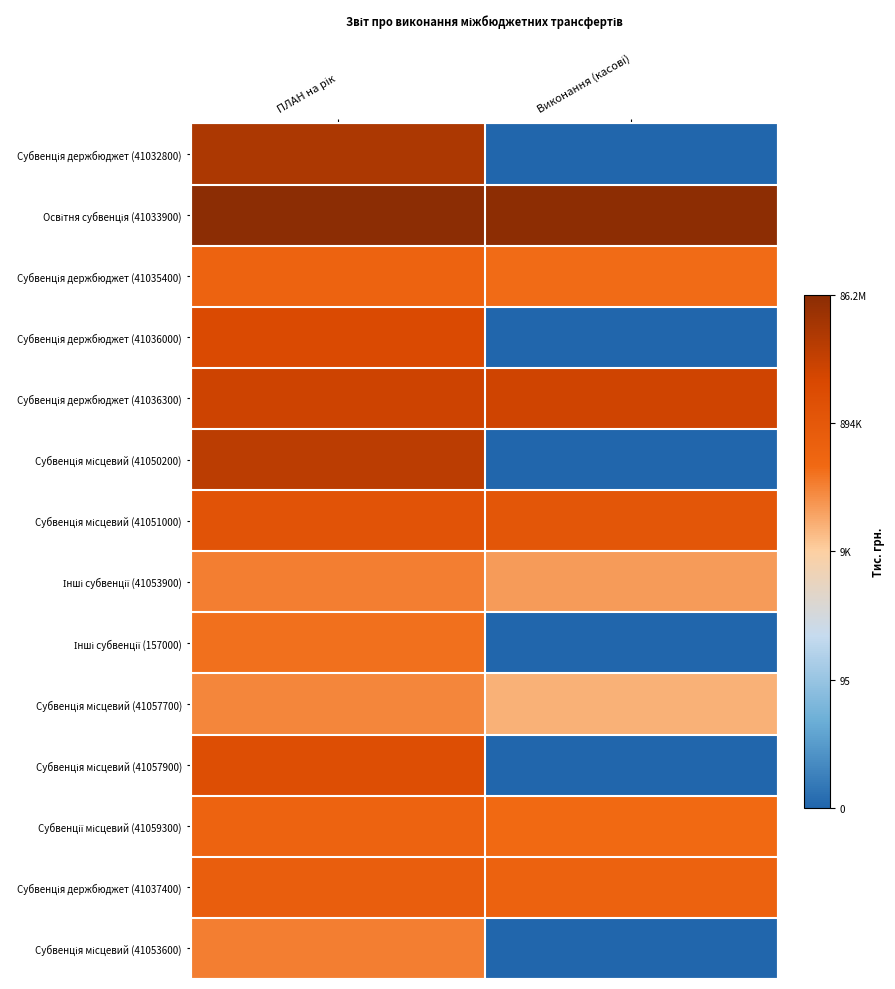

Rank the series at Виконання (касові) from highest to lowest value.

Освітня субвенція (41033900), Субвенція держбюджет (41036300), Субвенція місцевий (41051000), Субвенція держбюджет (41037400), Субвенції місцевий (41059300), Субвенція держбюджет (41035400), Інші субвенції (41053900), Субвенція місцевий (41057700), Субвенція держбюджет (41032800), Субвенція держбюджет (41036000), Субвенція місцевий (41050200), Інші субвенції (157000), Субвенція місцевий (41057900), Субвенція місцевий (41053600)